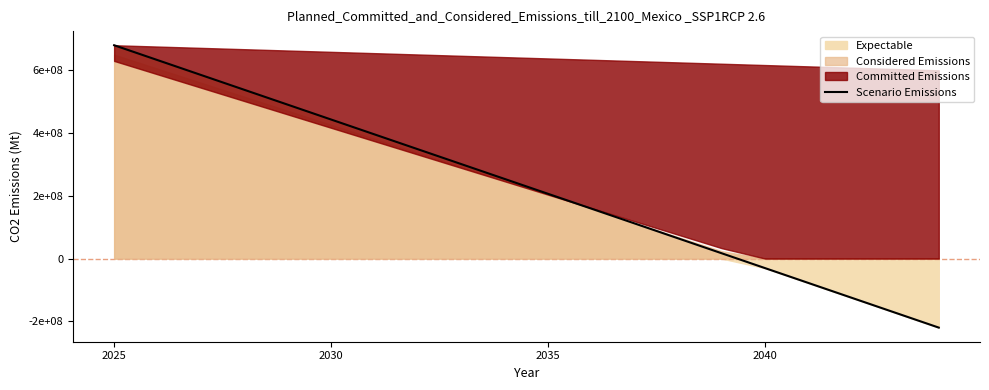

True or false: there are more than 1 points higher than both neighbors.

False